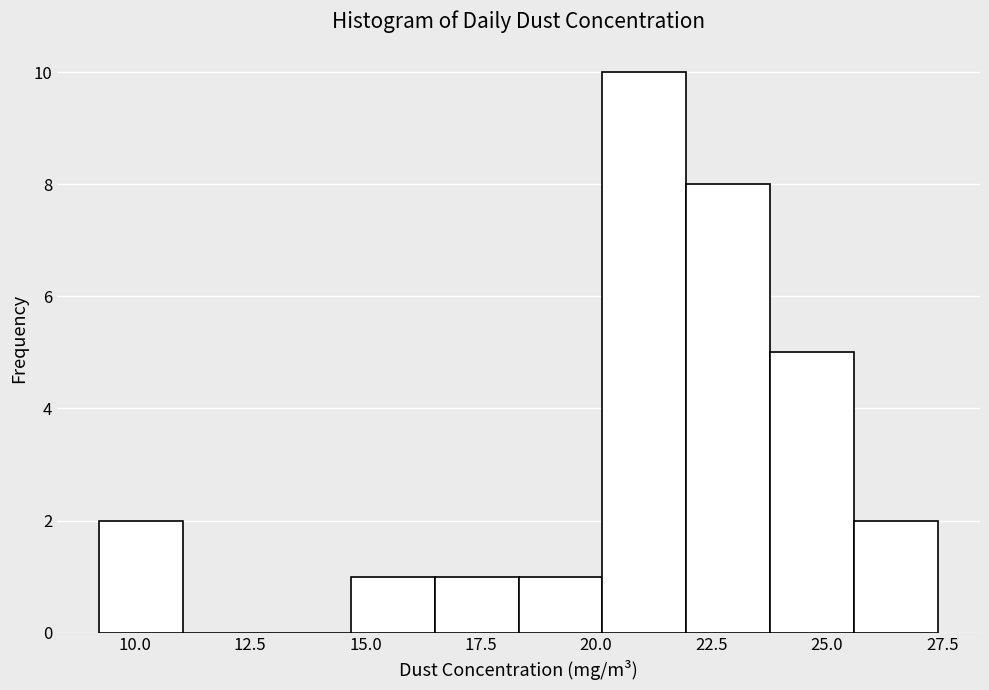

Around what value on the x-axis is the tallest bar? Give the approximate position of its centre, as read against the axis.

21.0